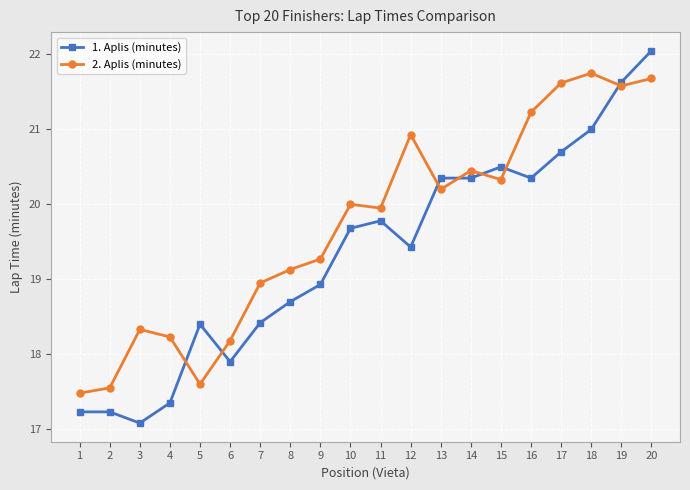

How many distinct data groups are displayed?

2